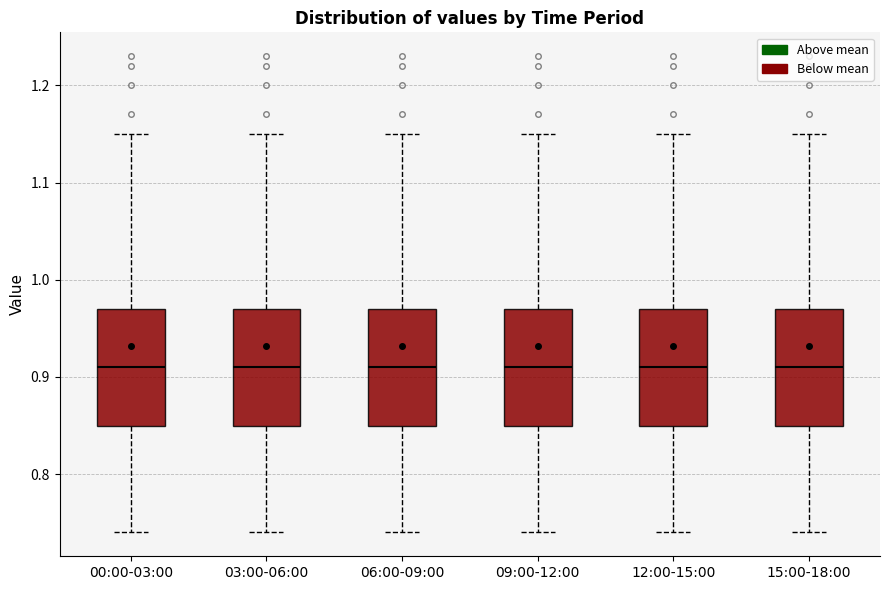

Reading left to right, read every box against the y-axis: the position of its median line, the range the box covers, and the ends of its whiskers. The values are not printed on the chart, so give them approximately, as read against the axis.

00:00-03:00: median 0.91, box 0.85 to 0.97, whiskers 0.74 to 1.15
03:00-06:00: median 0.91, box 0.85 to 0.97, whiskers 0.74 to 1.15
06:00-09:00: median 0.91, box 0.85 to 0.97, whiskers 0.74 to 1.15
09:00-12:00: median 0.91, box 0.85 to 0.97, whiskers 0.74 to 1.15
12:00-15:00: median 0.91, box 0.85 to 0.97, whiskers 0.74 to 1.15
15:00-18:00: median 0.91, box 0.85 to 0.97, whiskers 0.74 to 1.15